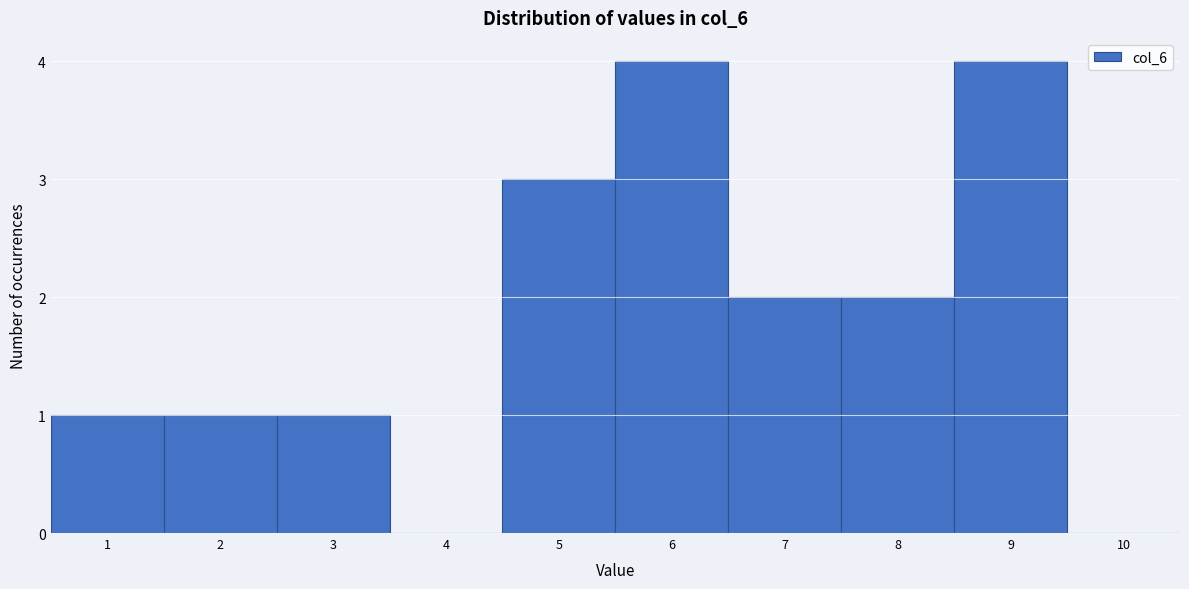

How tall is the bar that spans 4.5 to 5.5 on the x-axis? The values are not printed on the chart, so give them approximately, as read against the axis.

3